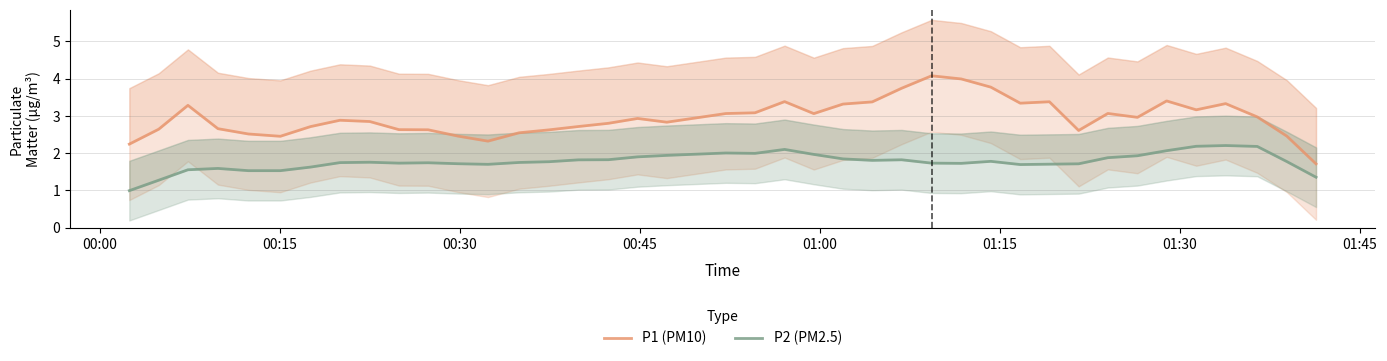

True or false: P1 (PM10) has more than 1 interior local peaks.

True